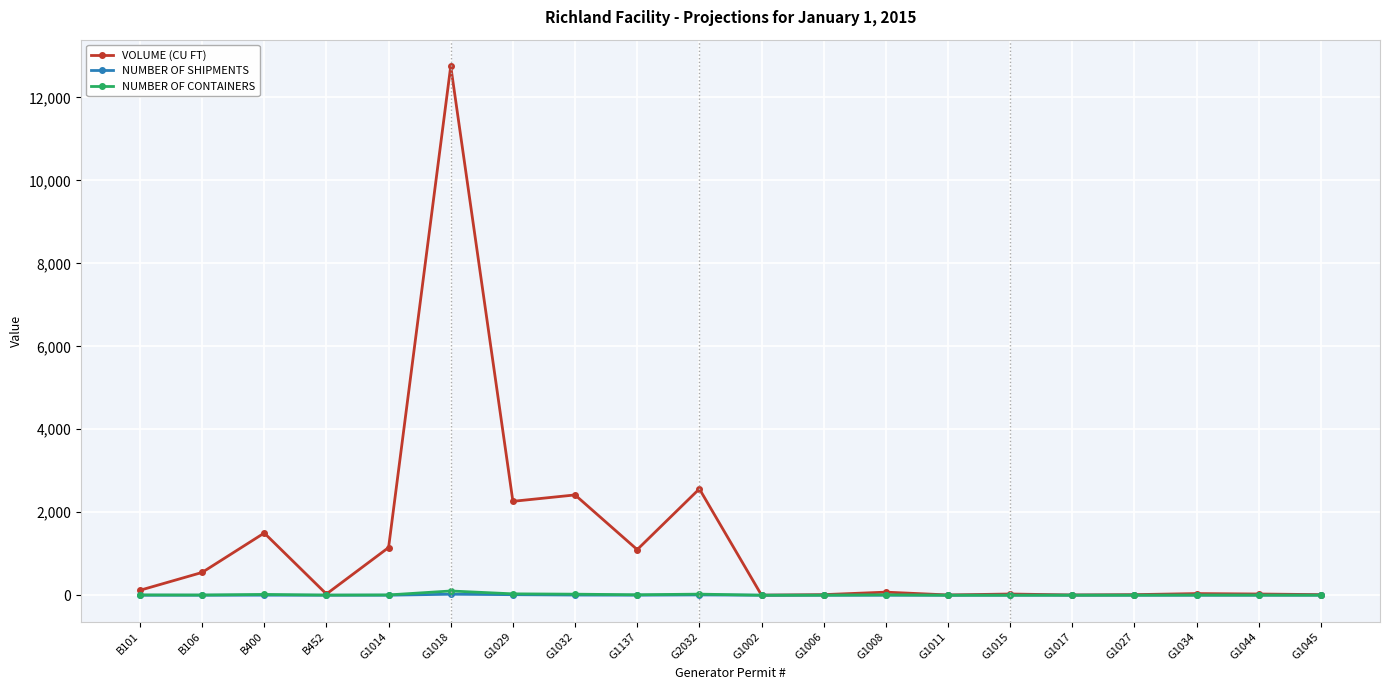

What is the average value of the NUMBER OF SHIPMENTS series?

3.6